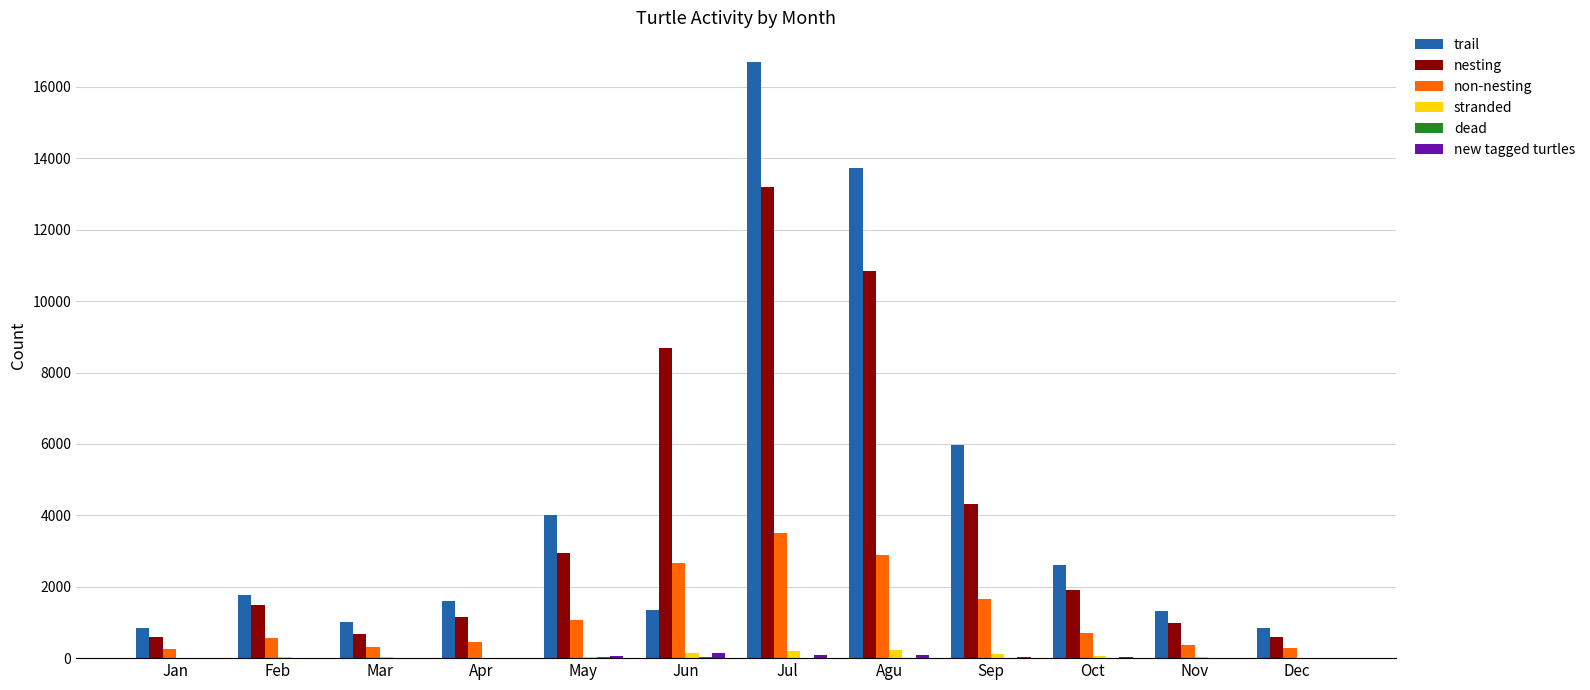

Is the value of stranded at Jan greater than the value of trail at Sep?

No